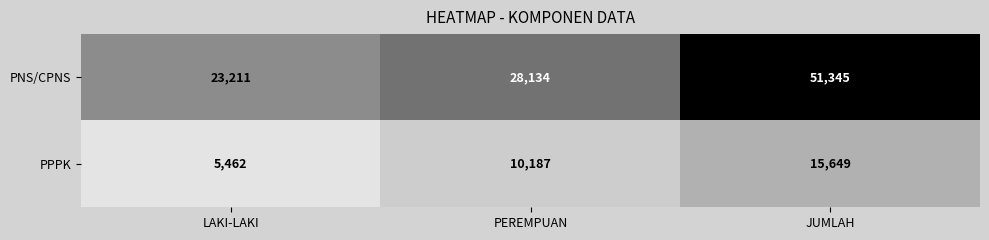

Where is PPPK nearest to the value 10555?

PEREMPUAN